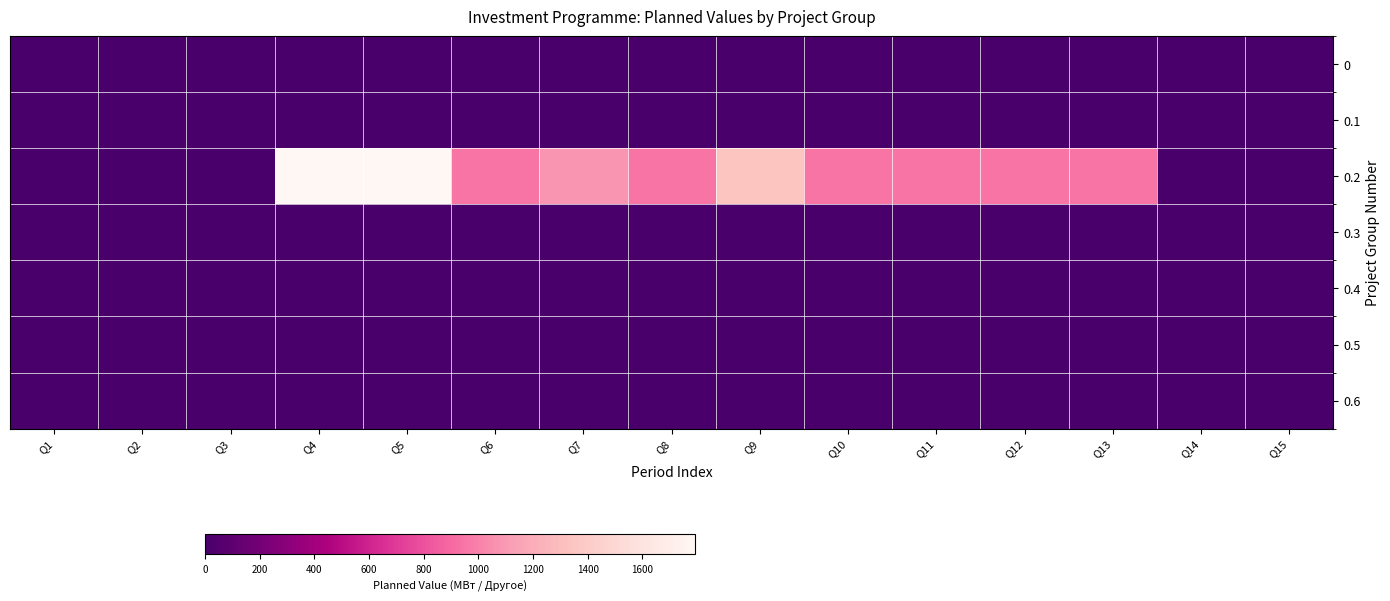

Between Q8 and Q10, which is larger?

Q8